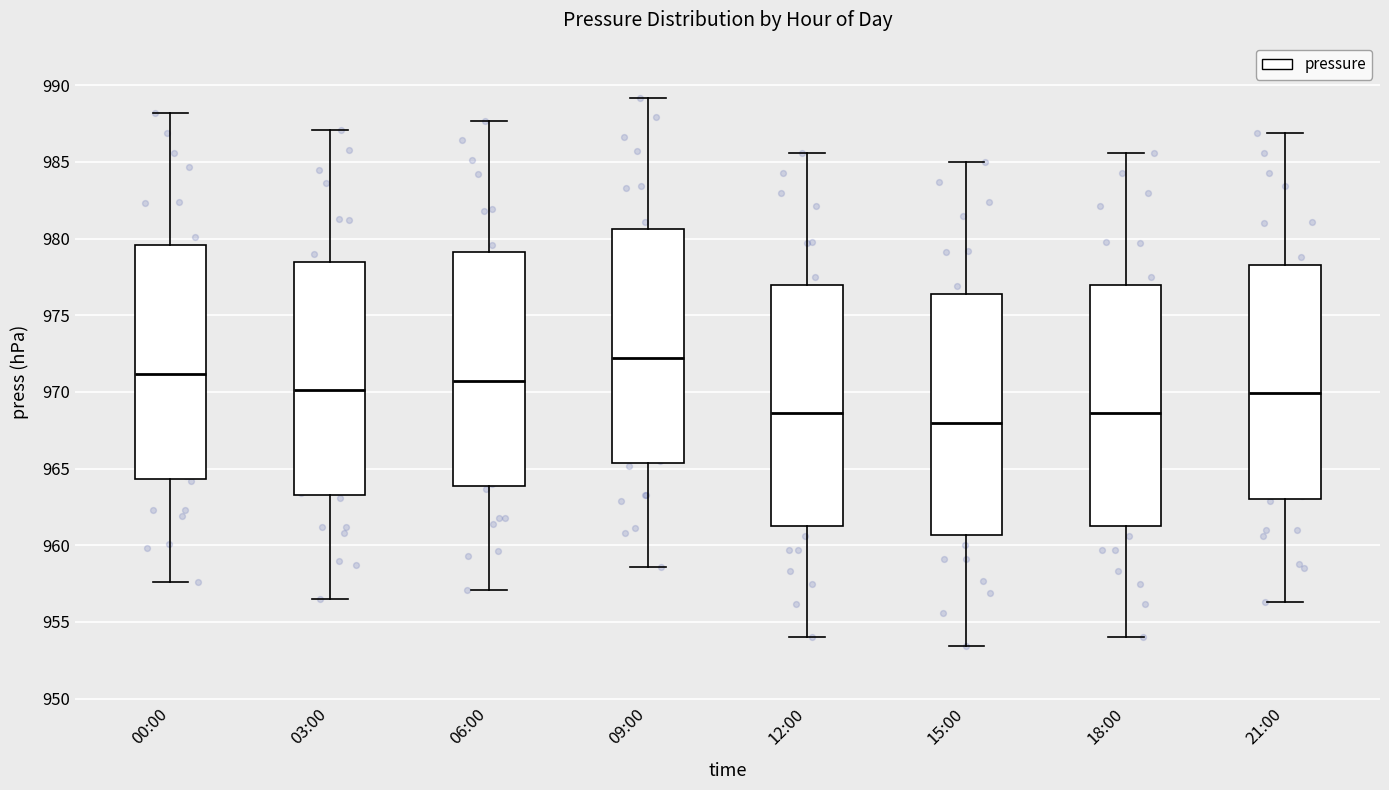

Where is the upper edge of the box for 00:00 on the y-axis? The values are not printed on the chart, so give them approximately, as read against the axis.

979.5